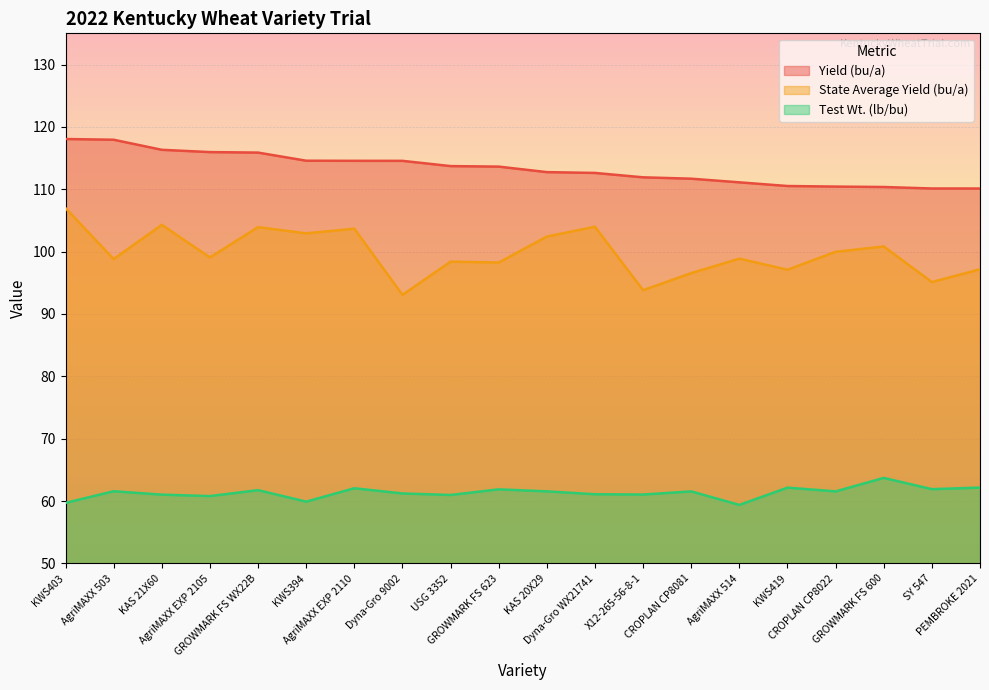

What is the maximum value shown in the chart?

118.1